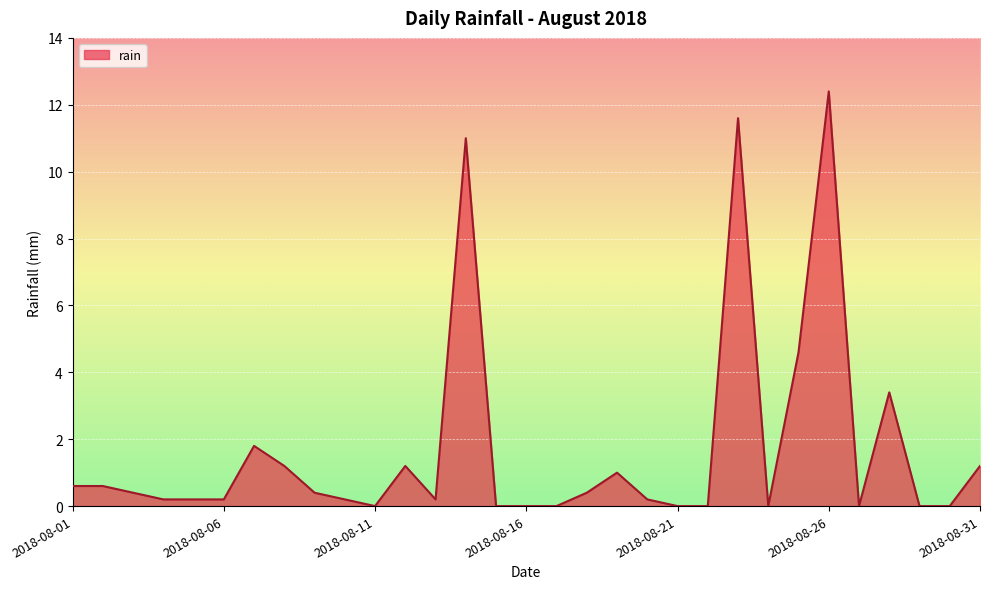

What is the maximum value shown in the chart?

12.4